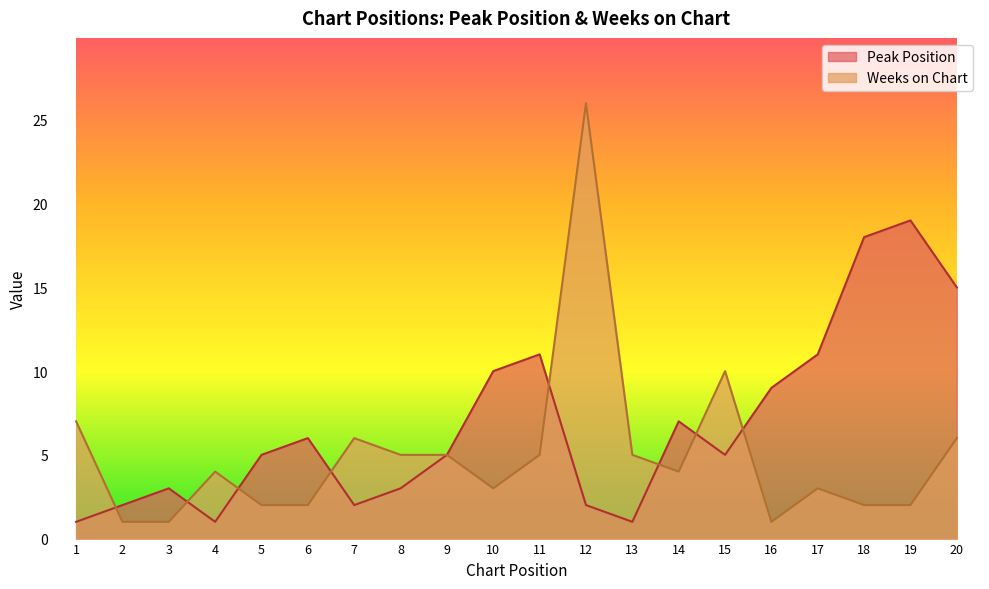

What is the lowest value of the Peak Position series?

1